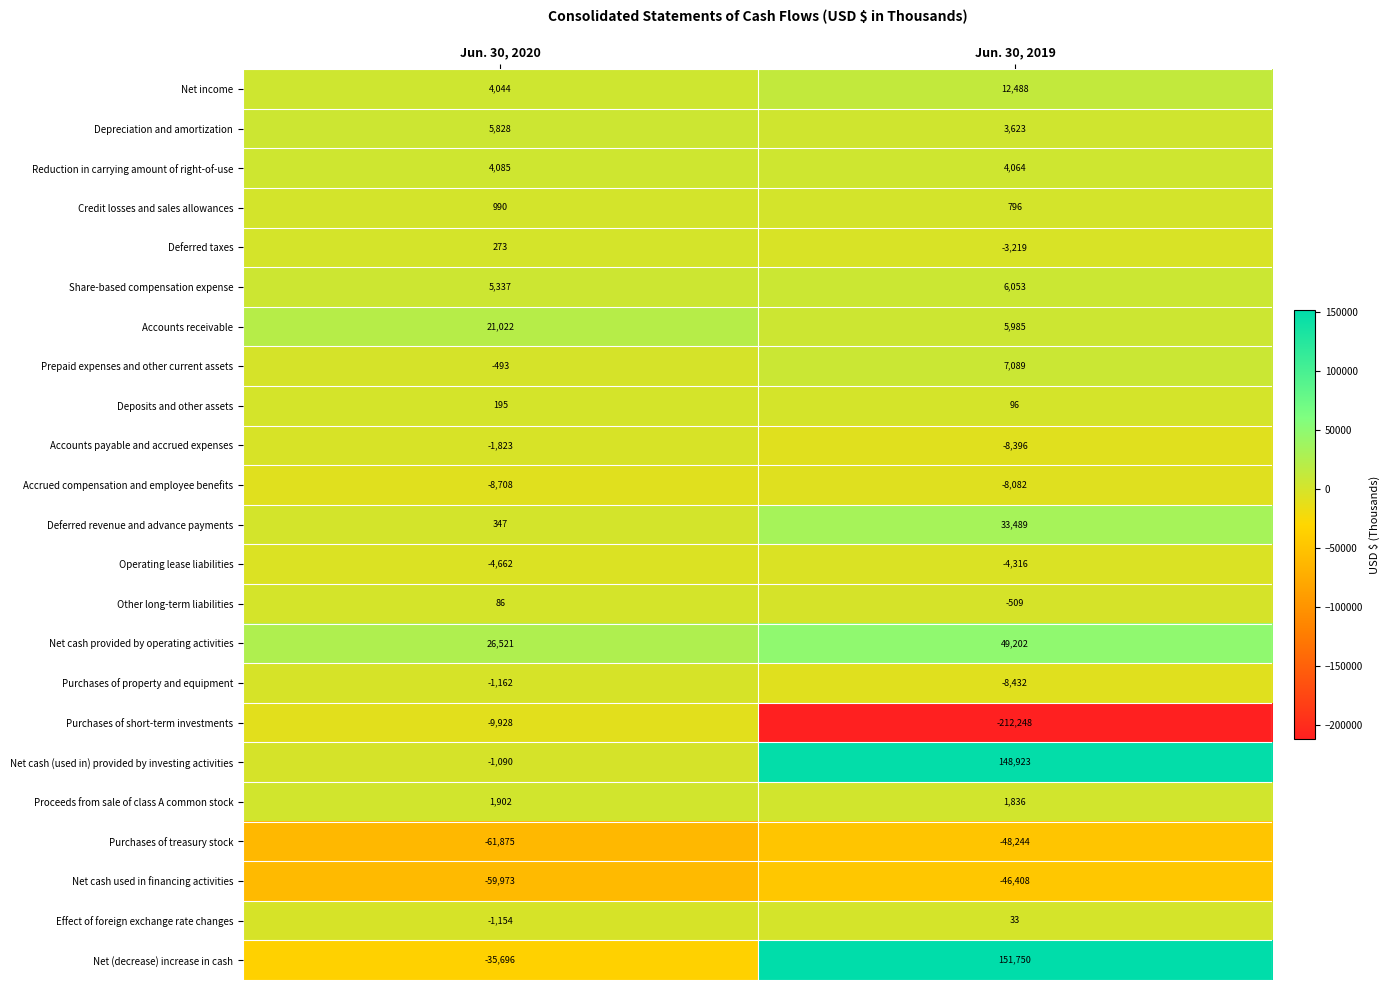

What is the approximate value of Prepaid expenses and other current assets at Jun. 30, 2019?

7089